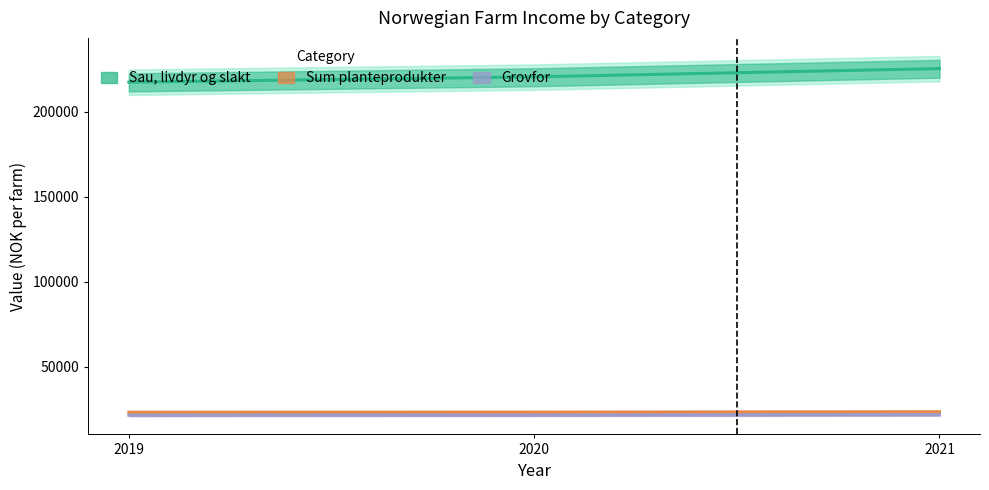

What is the total value across all series at 2020?

265474